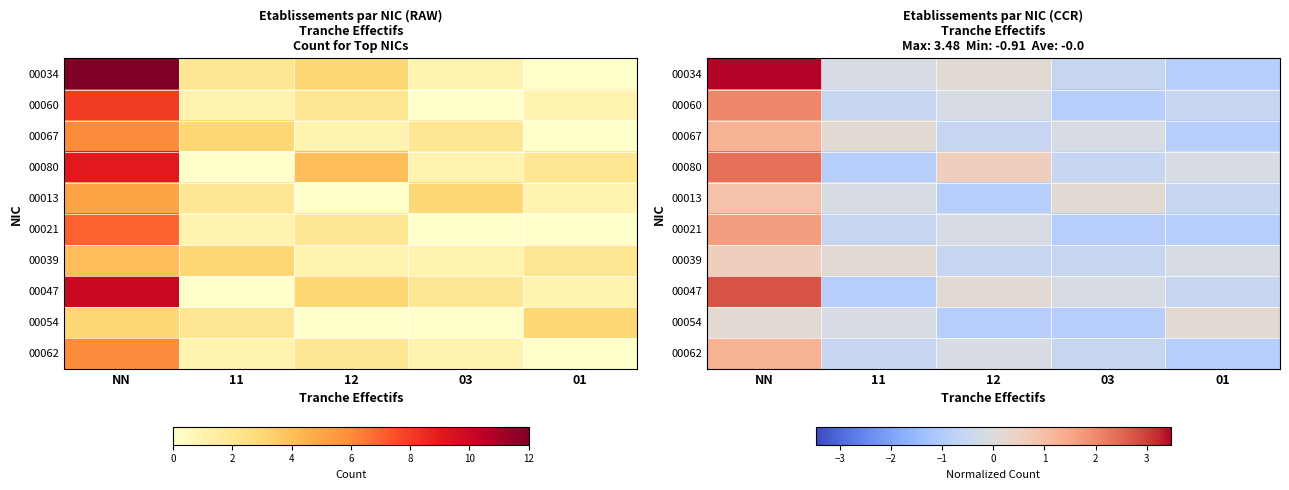

Rank the series at NN from highest to lowest value.

00034, 00047, 00080, 00060, 00021, 00067, 00062, 00013, 00039, 00054